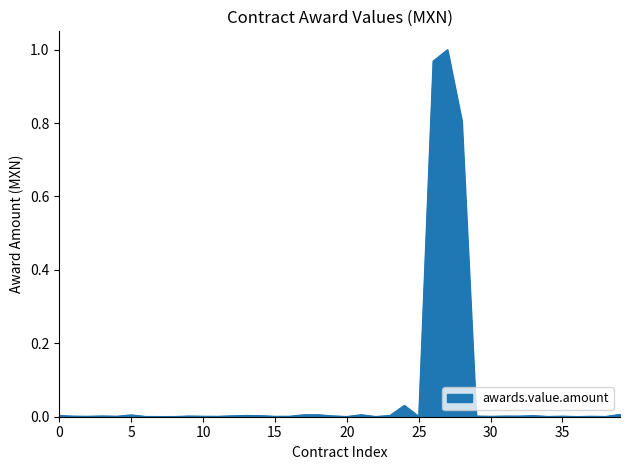

How many categories are shown in the chart?

40